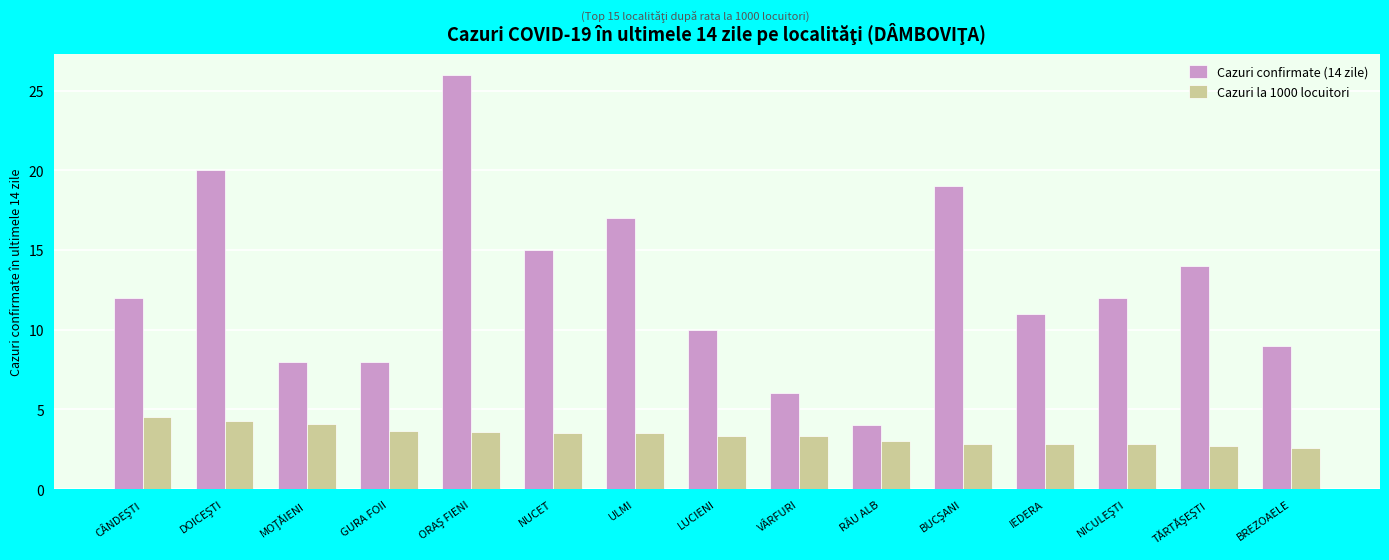

What is the total value across all series at NUCET?

18.5